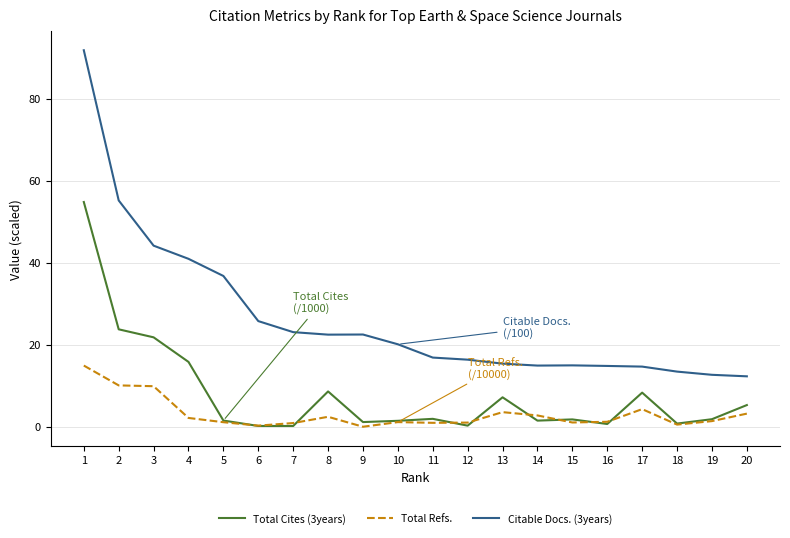

What is the difference between the highest and lowest values at 2?

45.1